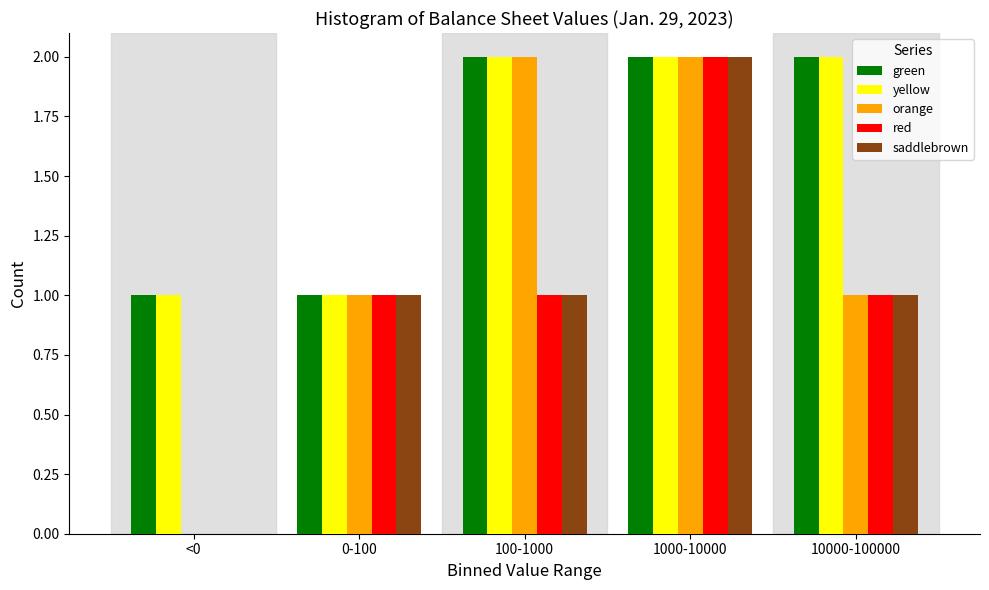

At which label does saddlebrown reach its peak?

1000-10000